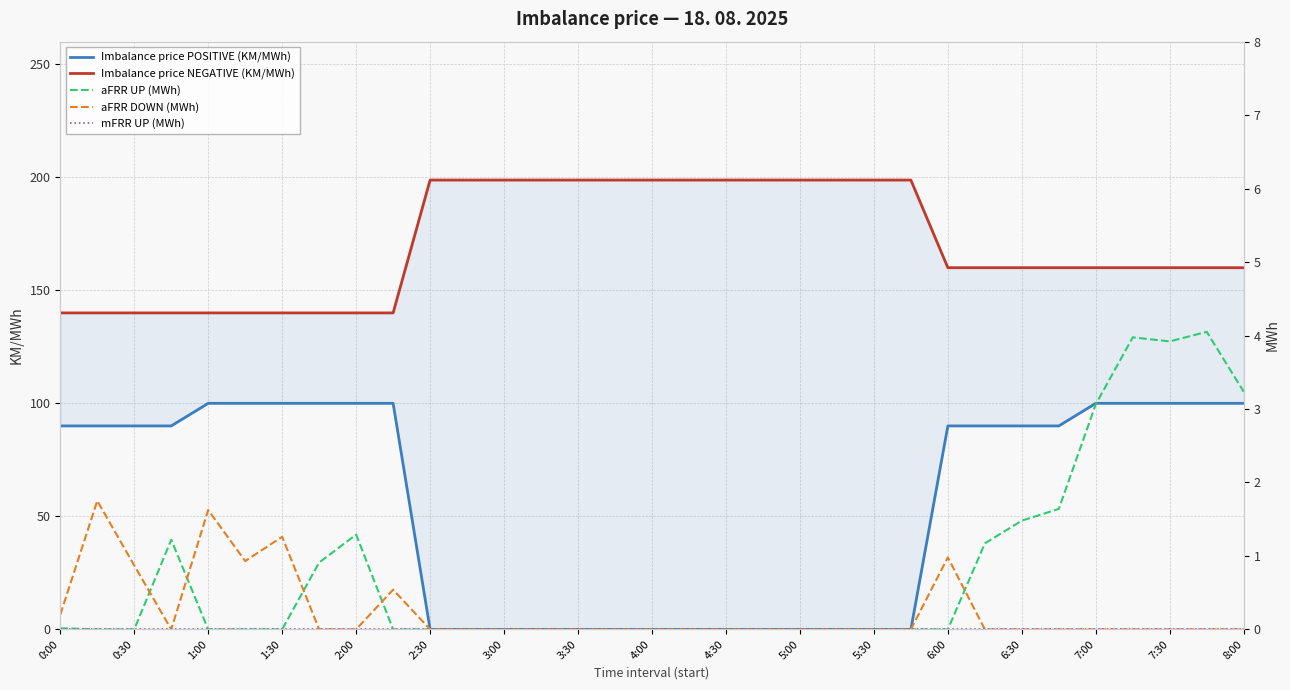

Does the chart display data point markers on the line(s)?

No